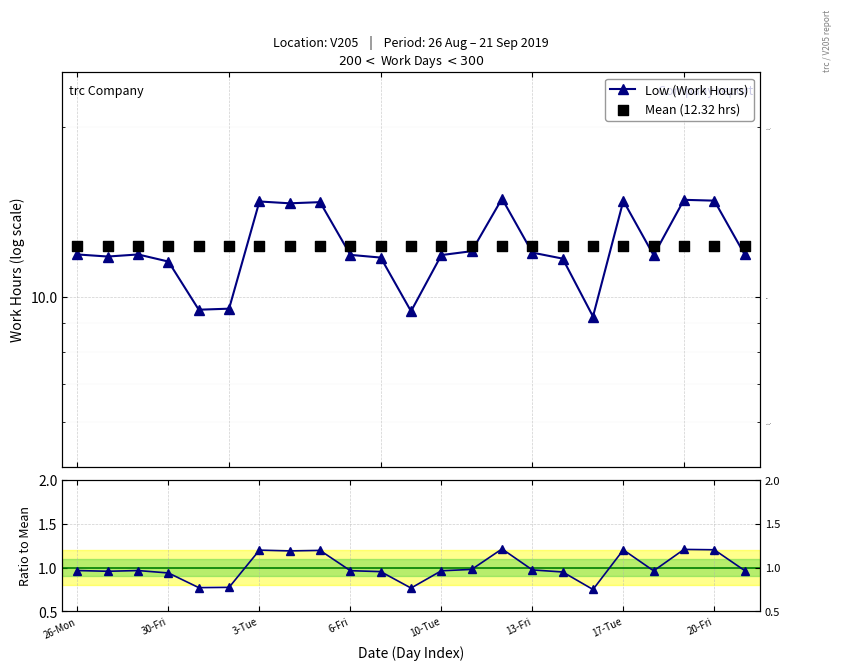

Which series has the largest total across all categories?

Low (Work Hours)